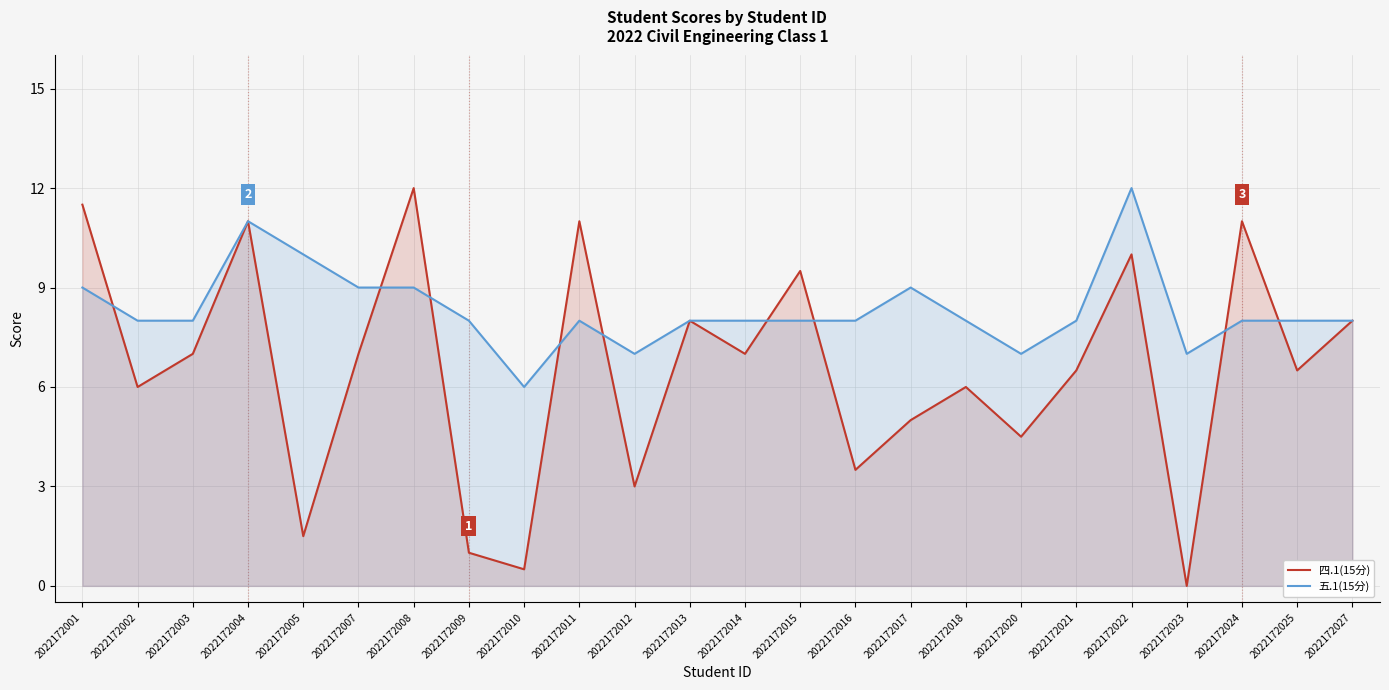

What is the value of the 五.1(15分) point at the 4th from the left?

11.0